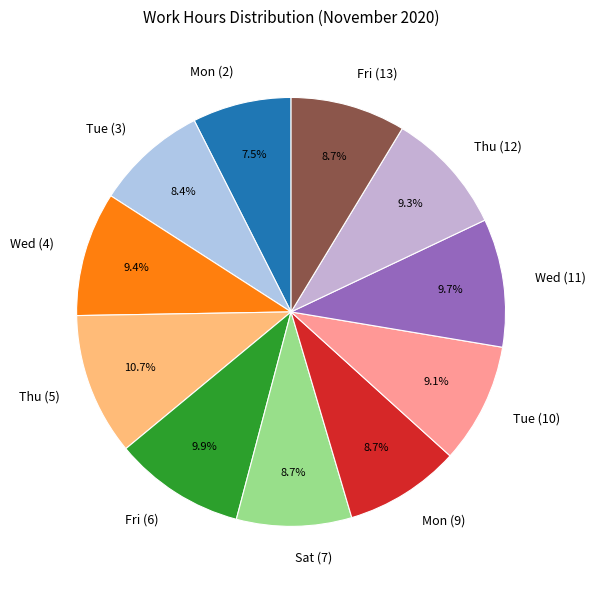

To the nearest percent, what portion does Fri (13) represent?

9%